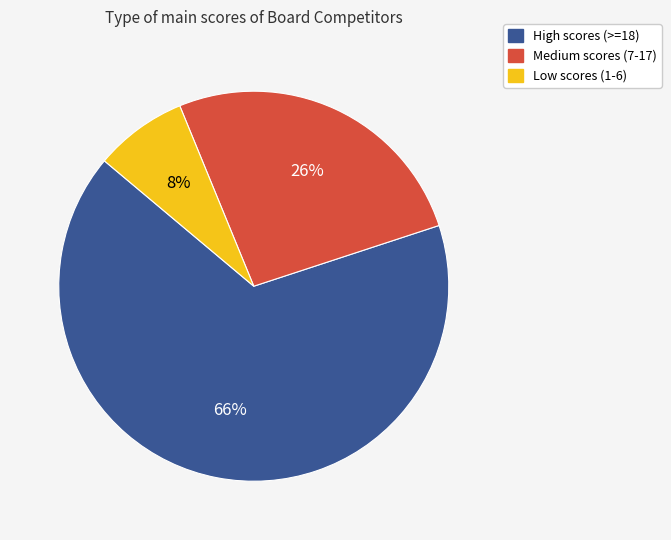

To the nearest percent, what is the average slice percentage?

33%